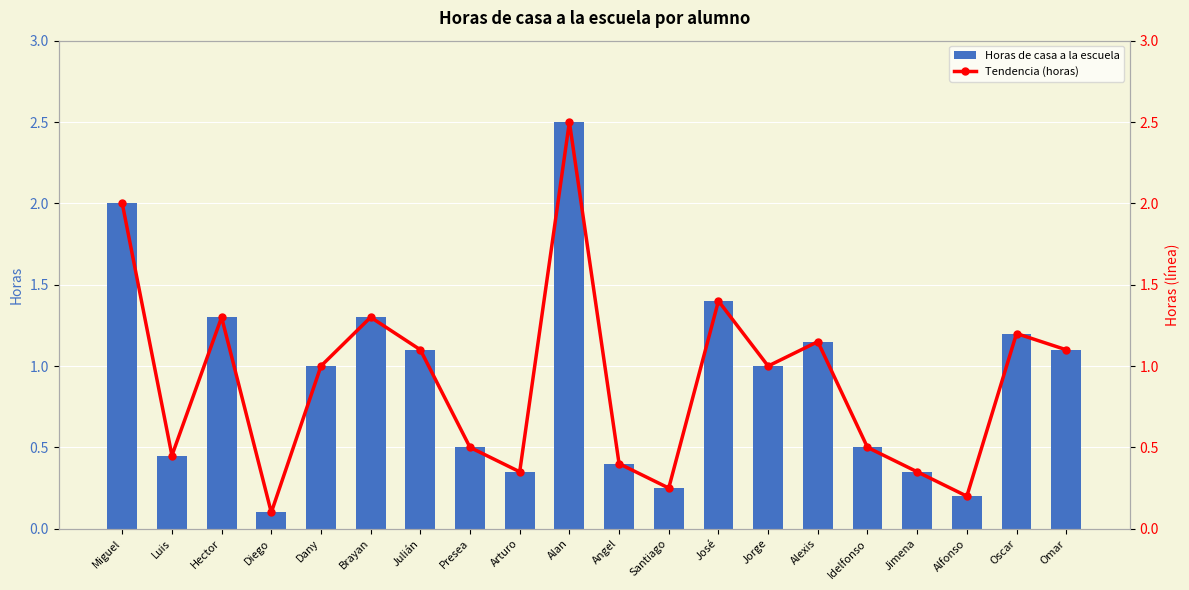

What are all the series names shown in the legend?

Horas de casa a la escuela, Tendencia (horas)